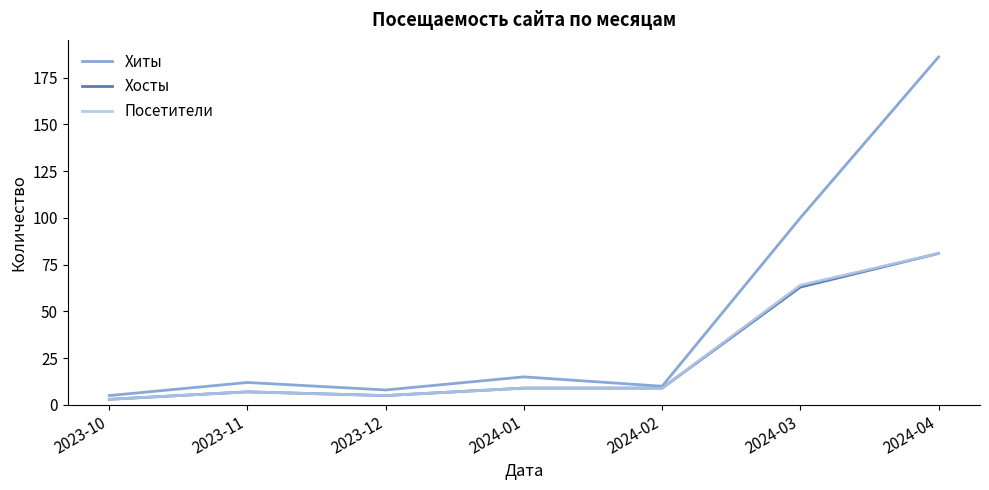

What is the spread (max minus min) of values at 2023-11?

5